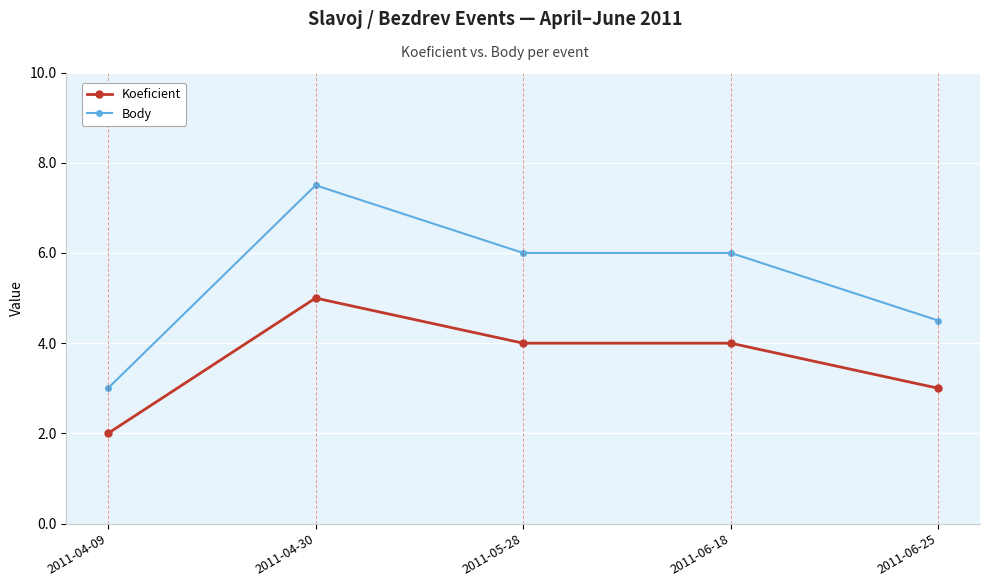

At which label is Koeficient closest to 3?

2011-06-25